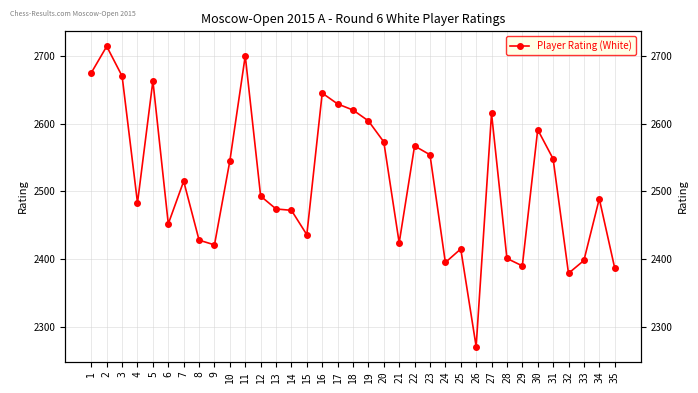

What is the average value?

2515